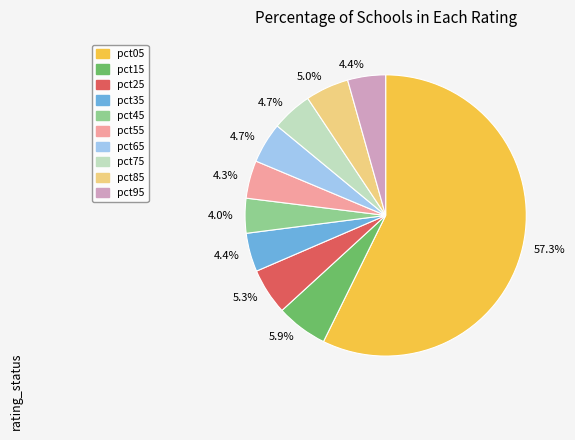

Is there any slice that represents more than half of the pie?

Yes